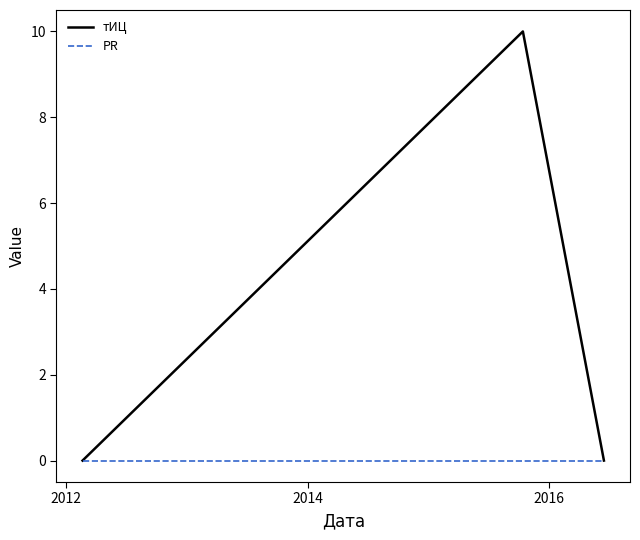

Reading right to left, extract all data points from this chart.

тИЦ: 0	10	0
PR: 0	0	0